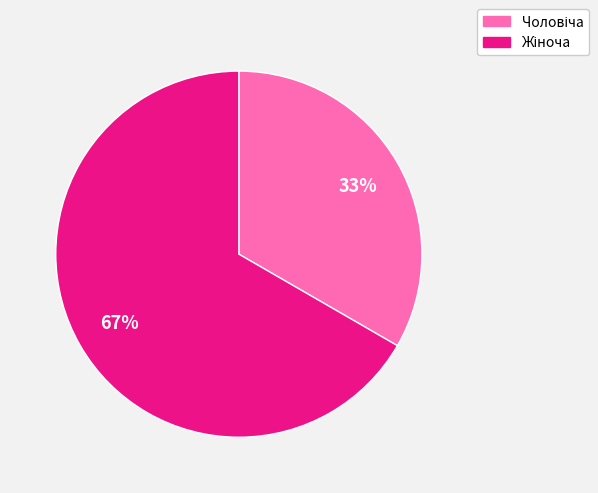

Is there a majority slice in this chart?

Yes